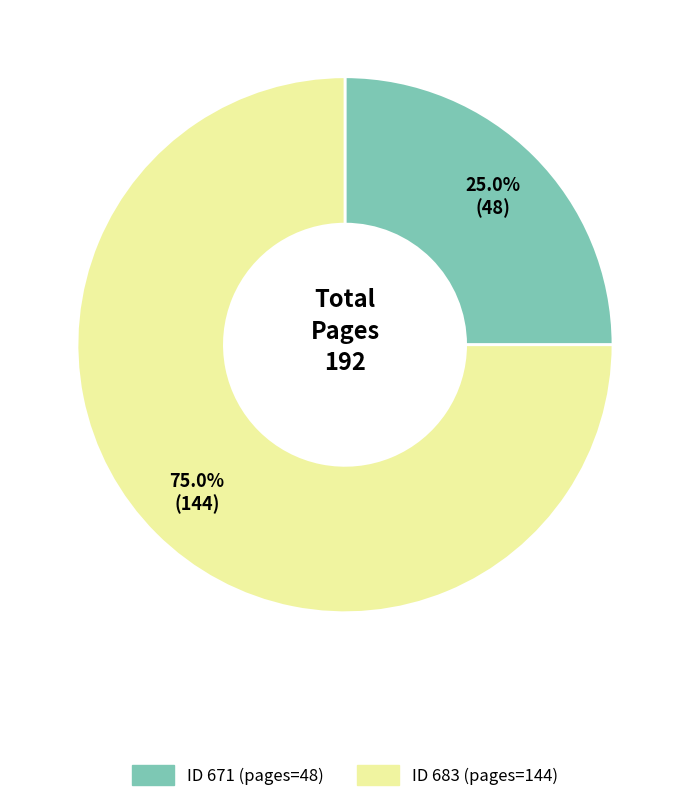

Does any single category account for the majority?

Yes